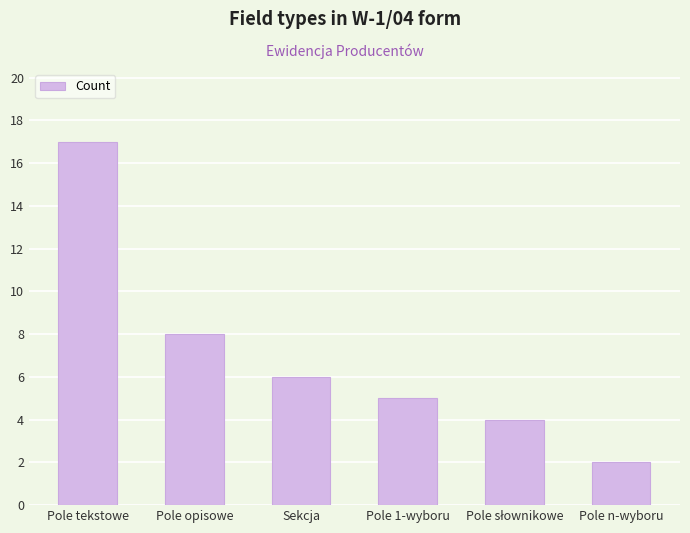

What is the ratio of the value at Pole n-wyboru to the value at Pole 1-wyboru?

0.4